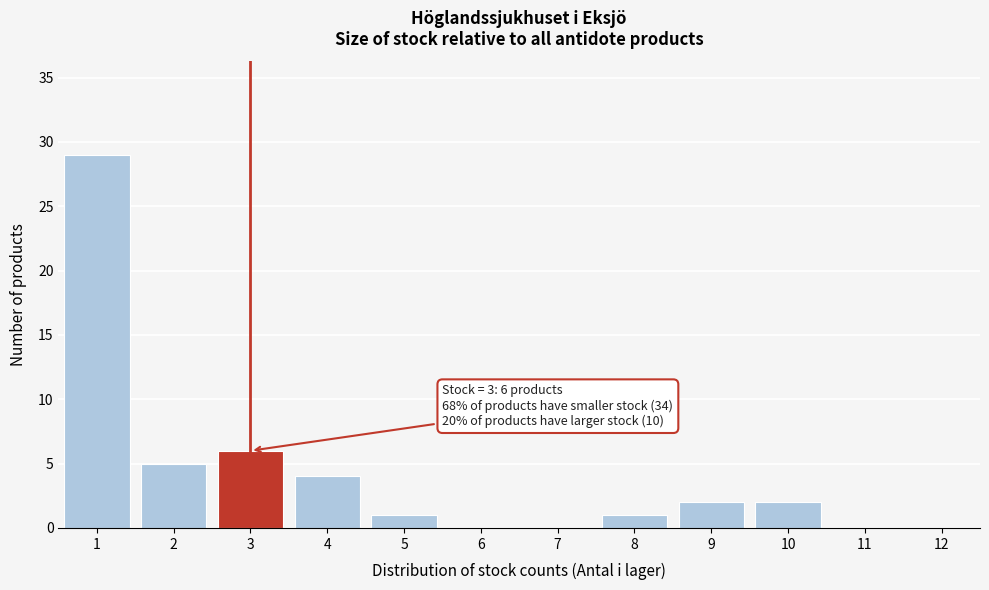

Reading left to right, transcribe all the data shown in this chart.

1=29	2=5	3=6	4=4	5=1	6=0	7=0	8=1	9=2	10=2	11=0	12=0